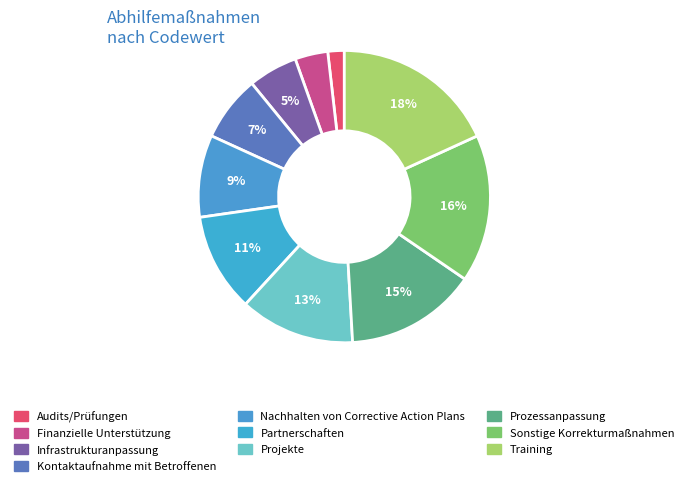

Which slice is the smallest?

Audits/Prüfungen